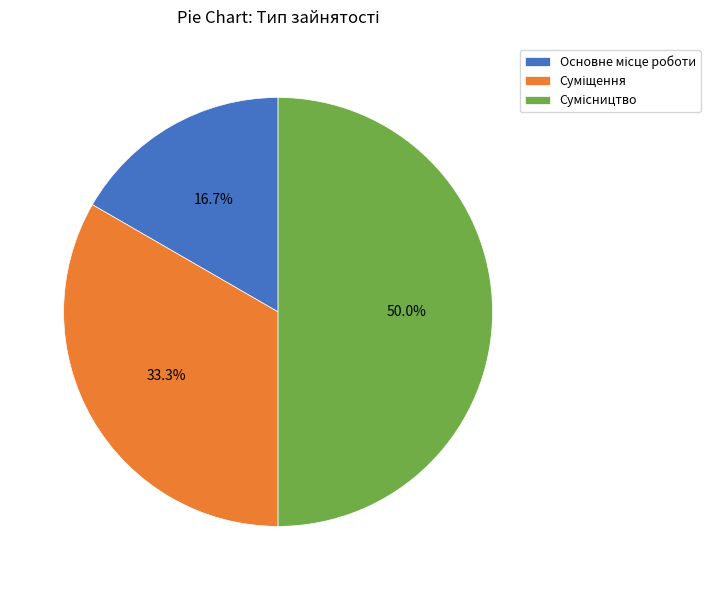

Count the number of slices in the pie.

3